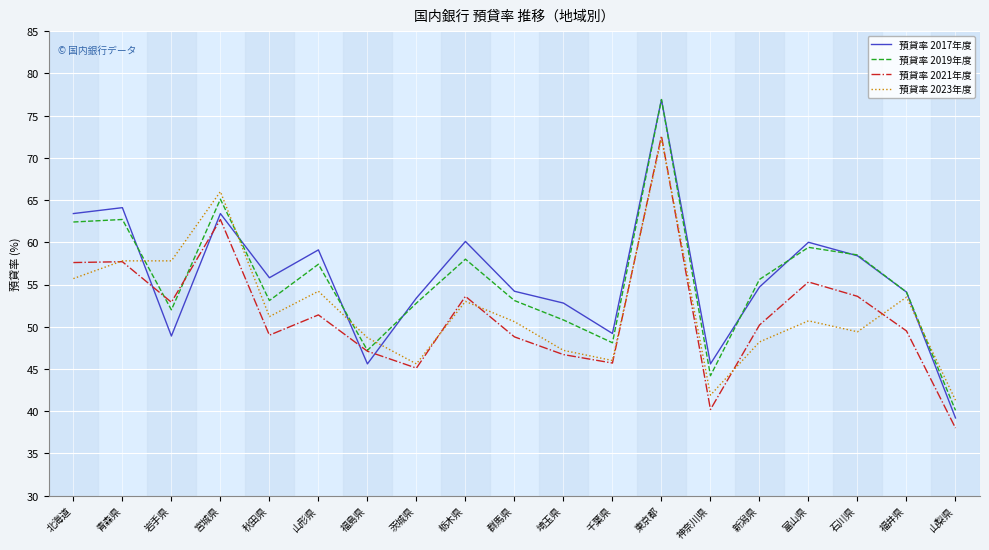

What position from the left is 石川県?

17